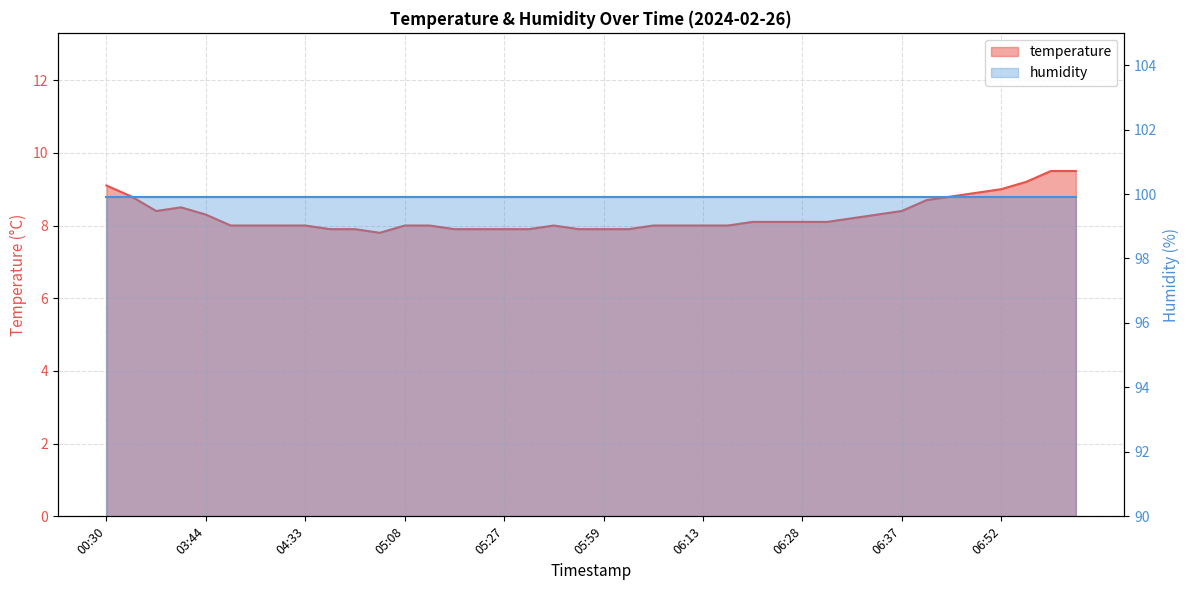

What is the label of the 17th point from the right?

06:10